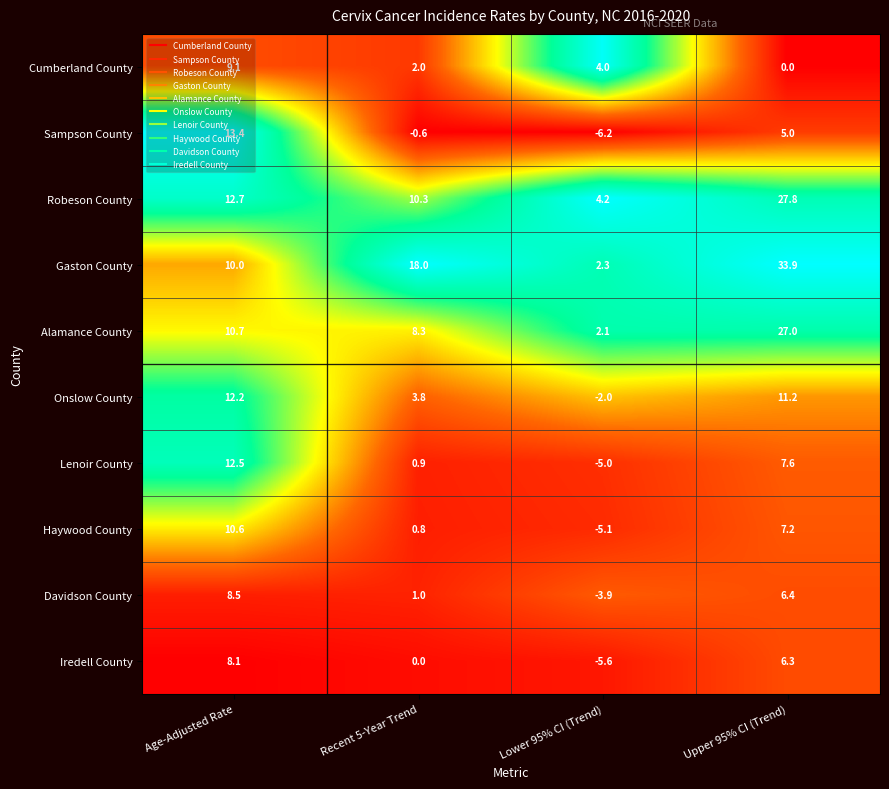

True or false: Lenoir County has a value of 0.9 at Recent 5-Year Trend.

True